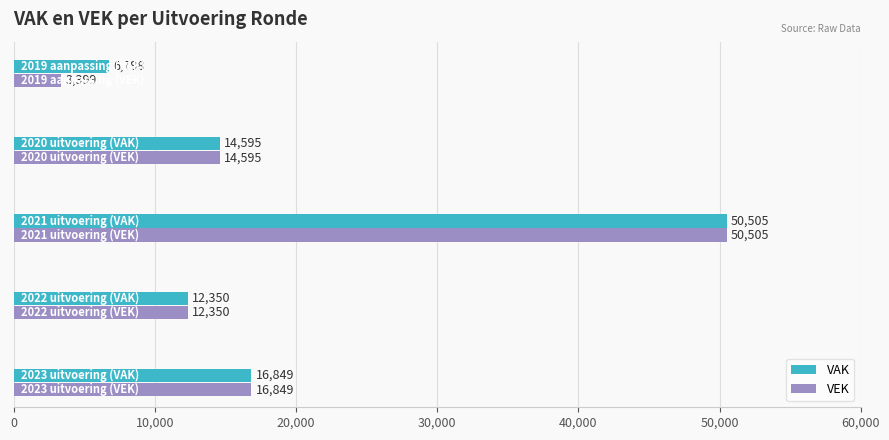

What is the sum of all VEK values?

97698